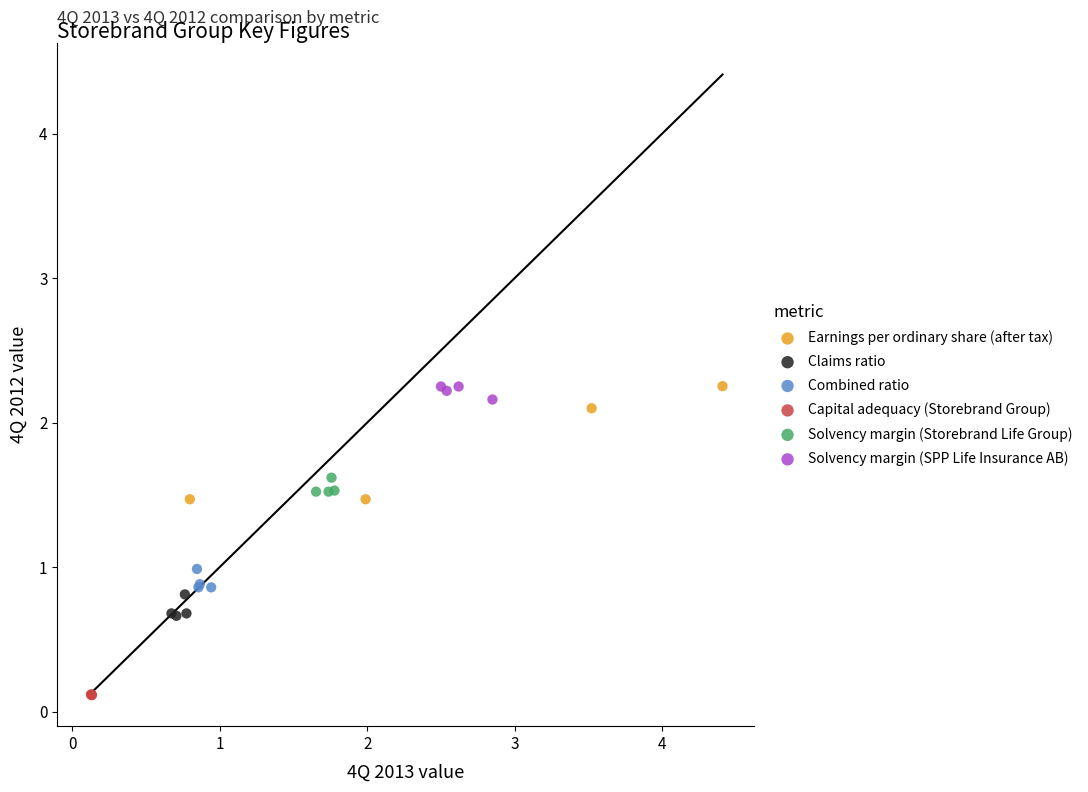

What are all the series names shown in the legend?

Earnings per ordinary share (after tax), Claims ratio, Combined ratio, Capital adequacy (Storebrand Group), Solvency margin (Storebrand Life Group), Solvency margin (SPP Life Insurance AB)